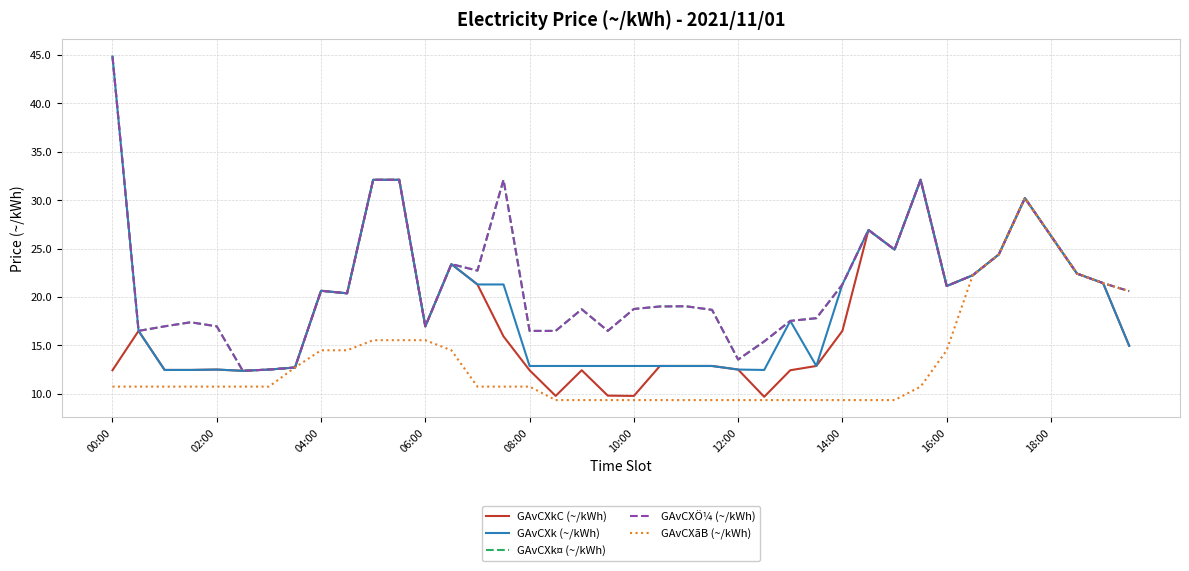

Is this an area chart (filled region under the line)?

No